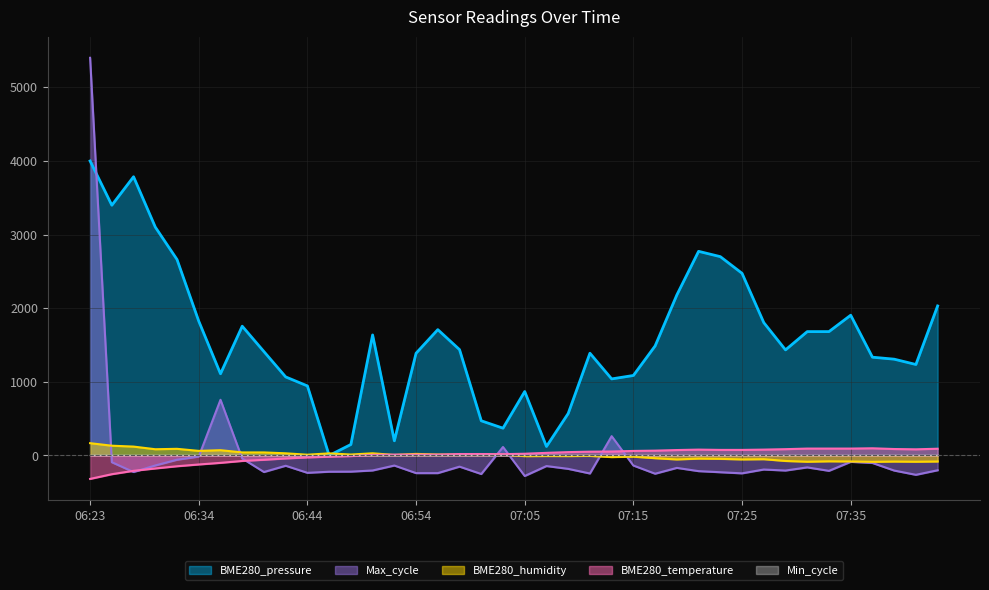

Does the chart display data point markers on the line(s)?

No